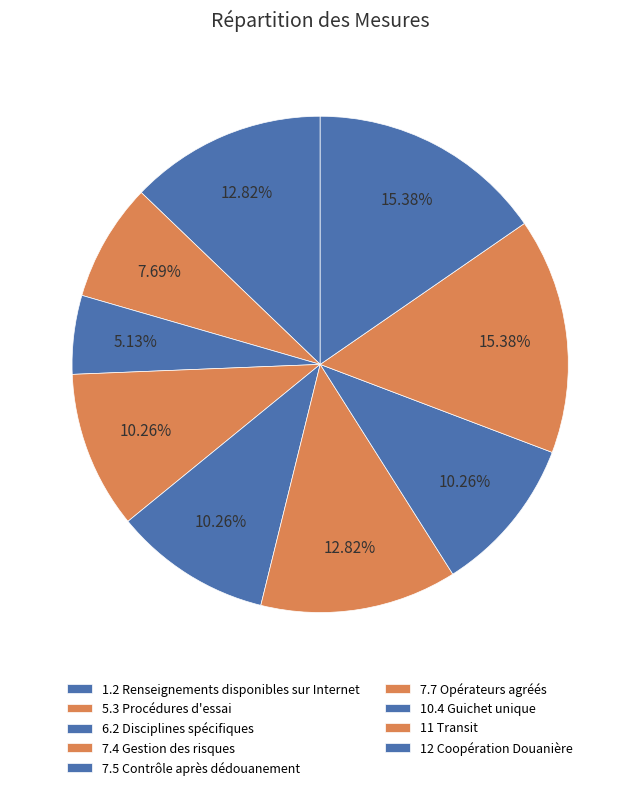

What is the smallest slice in the pie chart?

6.2 Disciplines spécifiques